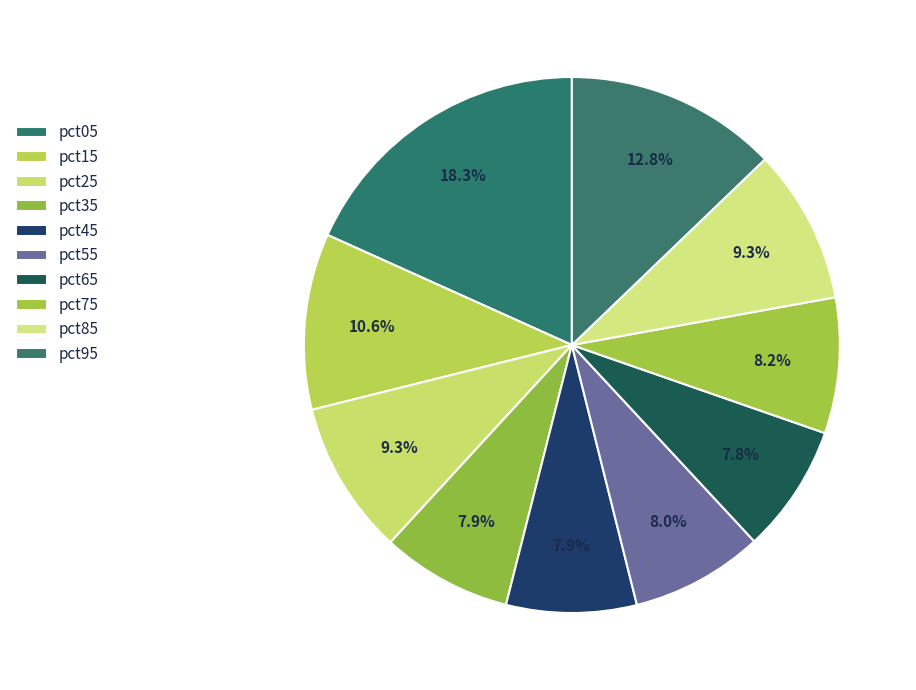

Does pct45 account for over 50% of the chart?

No